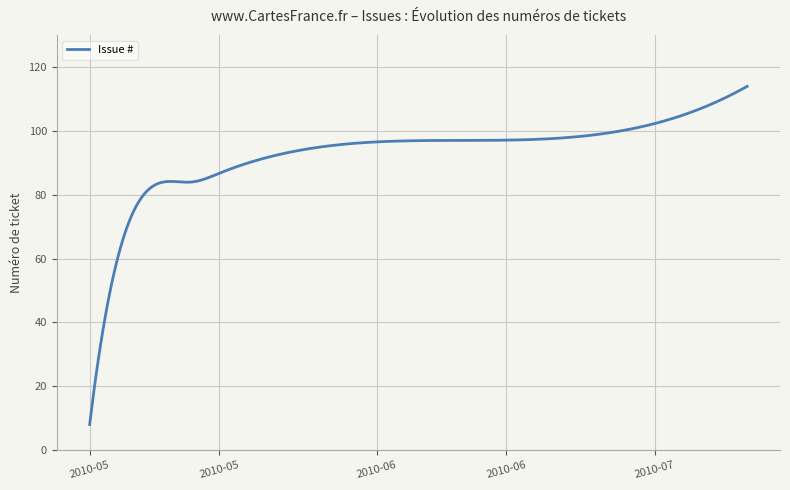

What is the minimum value shown in the chart?

8.0